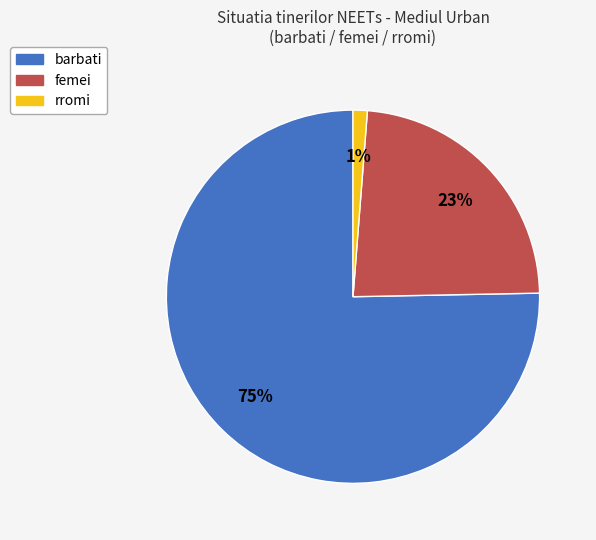

To the nearest percent, what is the average slice percentage?

33%